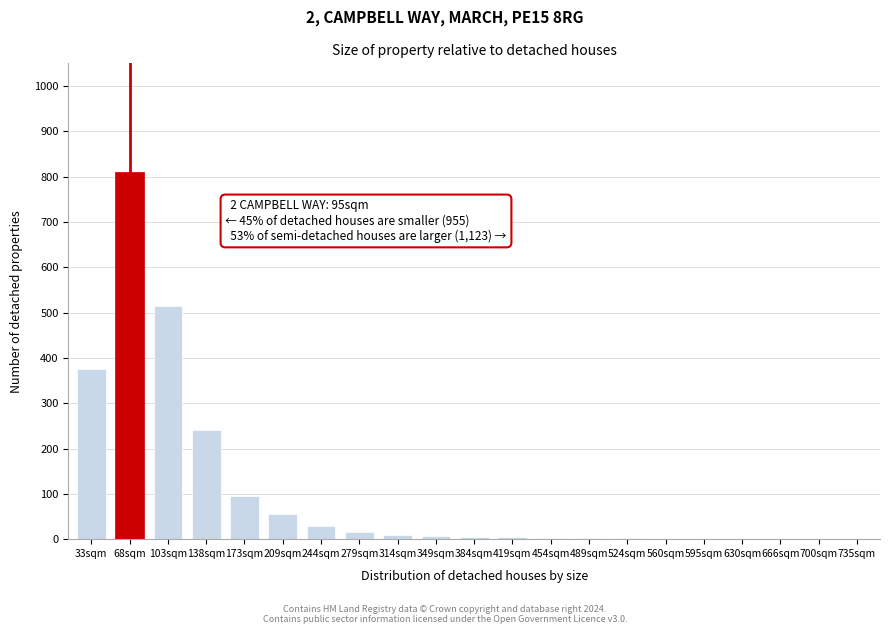

The value at 68sqm is 810. True or false?

True